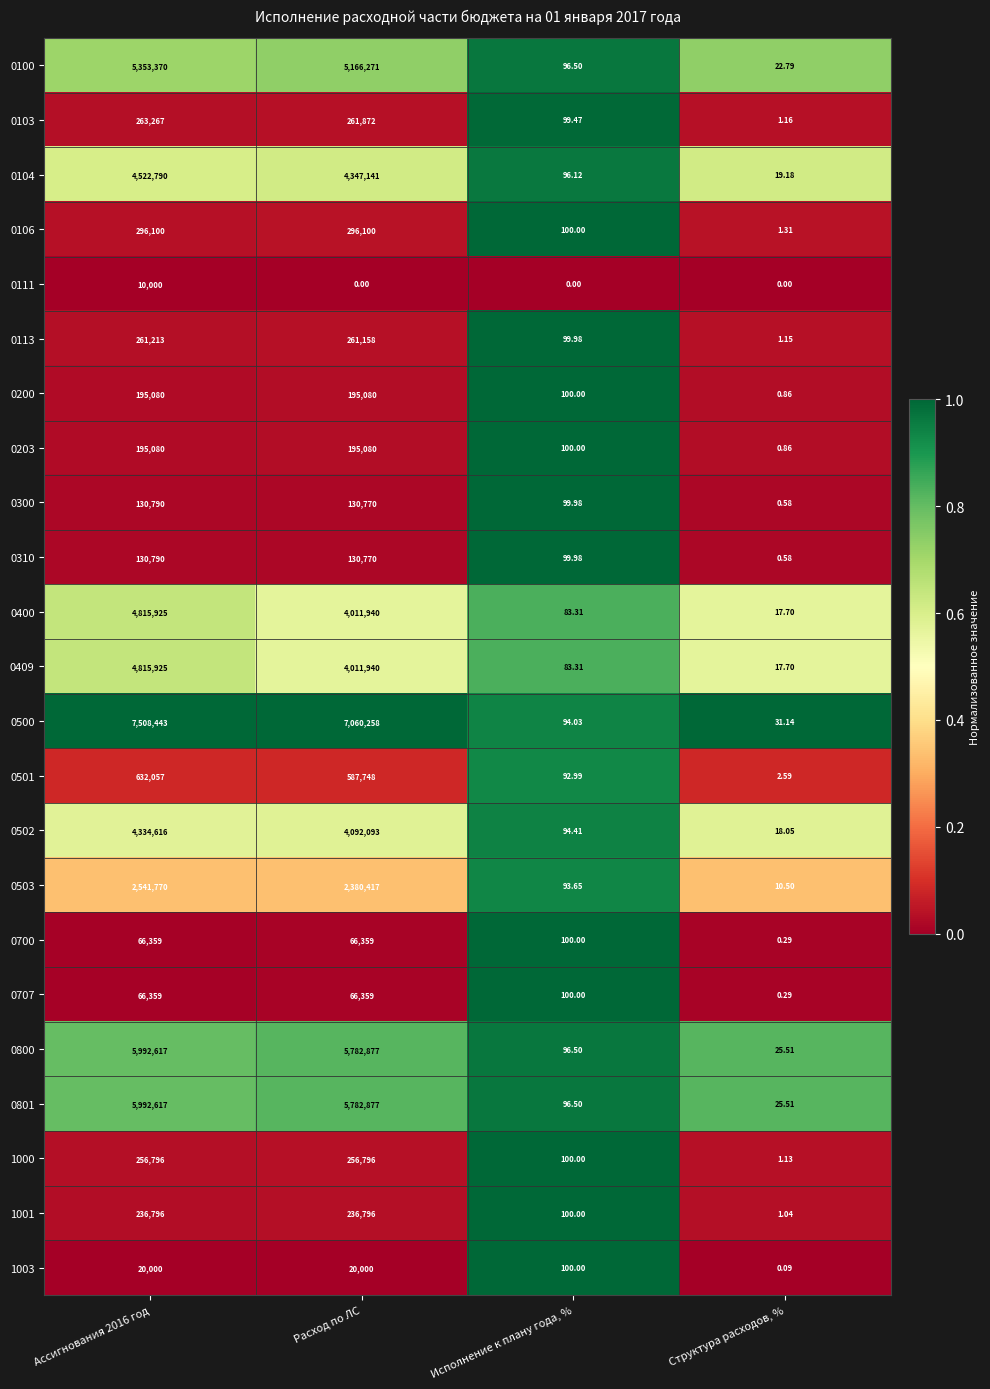

At which label does 0310 reach its minimum?

Структура расходов, %